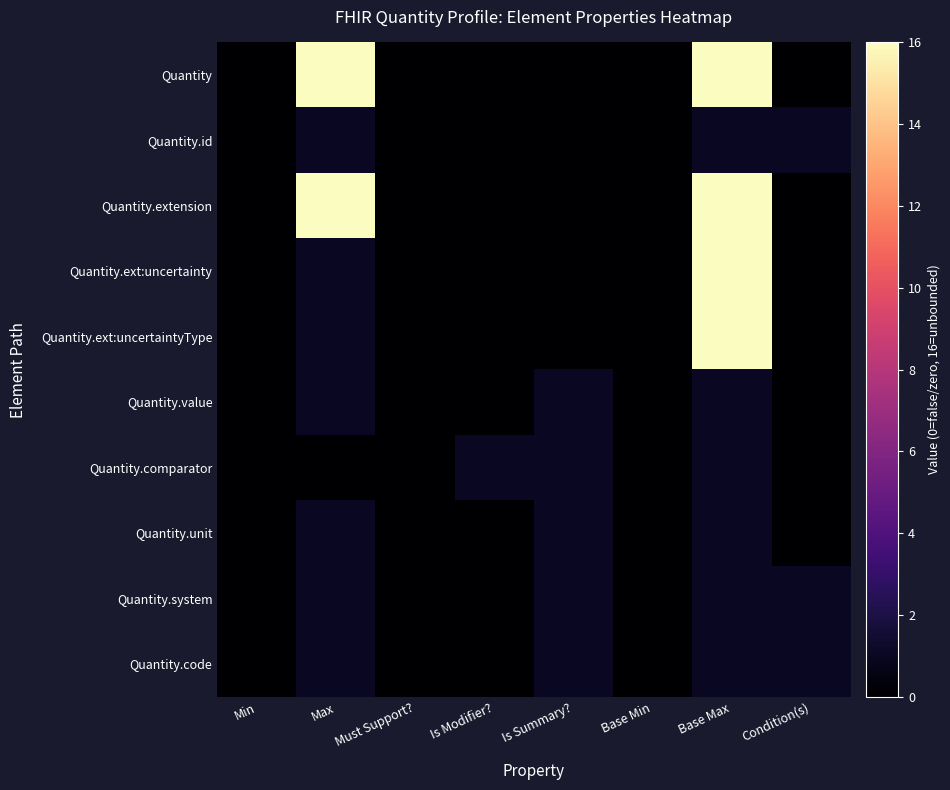

Between Must Support? and Min, which is larger?

Must Support?